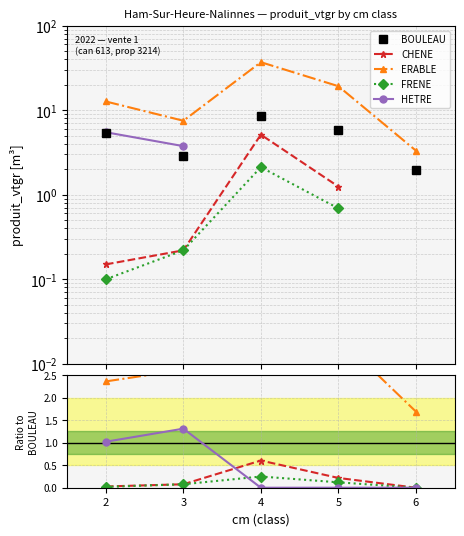

At which label does ERABLE first exceed 2?

2